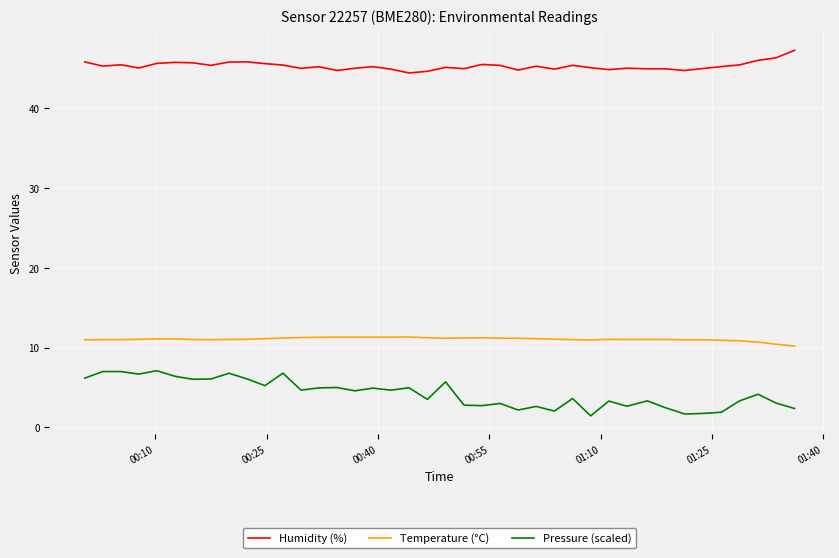

Which series has the widest spread of values?

Pressure (scaled)